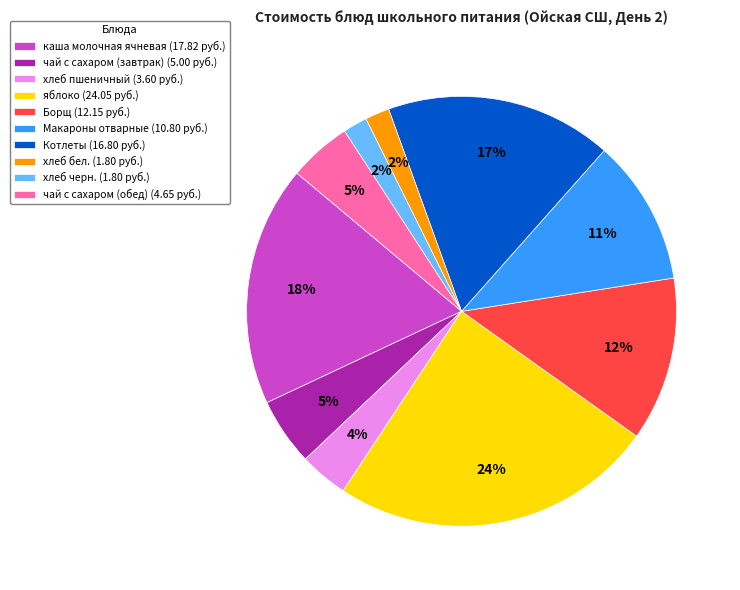

Do хлеб пшеничный (3.60 руб.) and Борщ (12.15 руб.) together represent more than half of the pie?

No